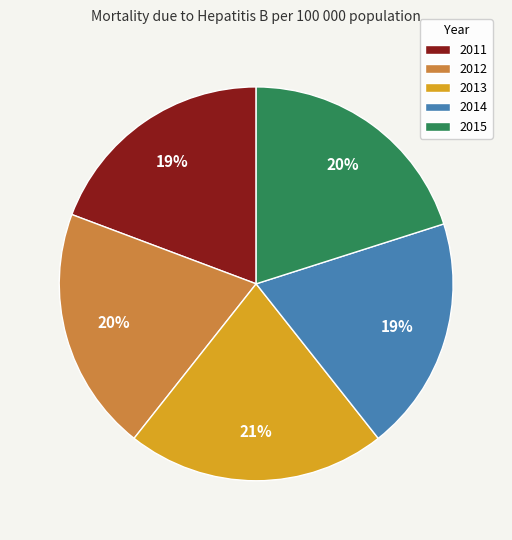

To the nearest percent, what is the combined percentage of 2012 and 2014?

39%